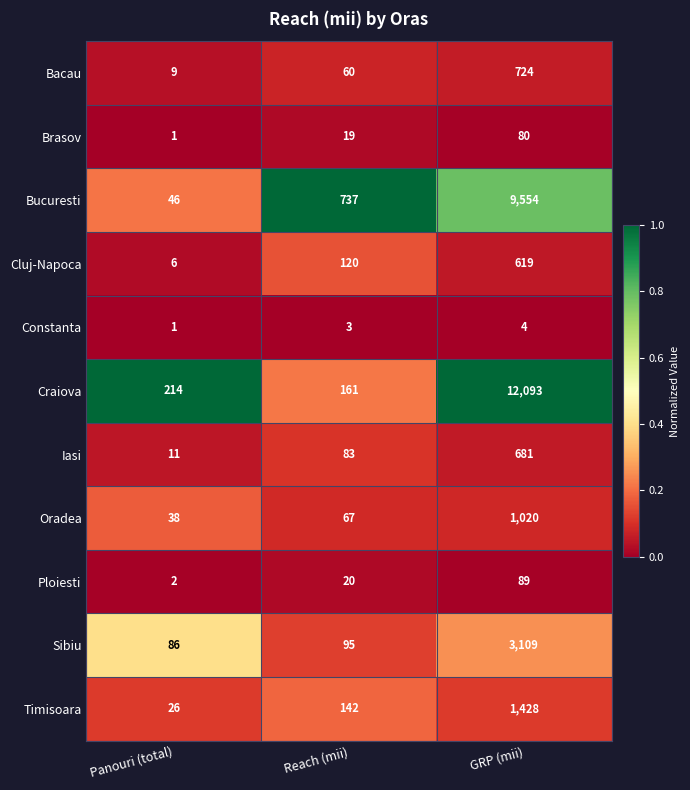

What value does the Cluj-Napoca series have at GRP (mii), to the nearest 10?

620